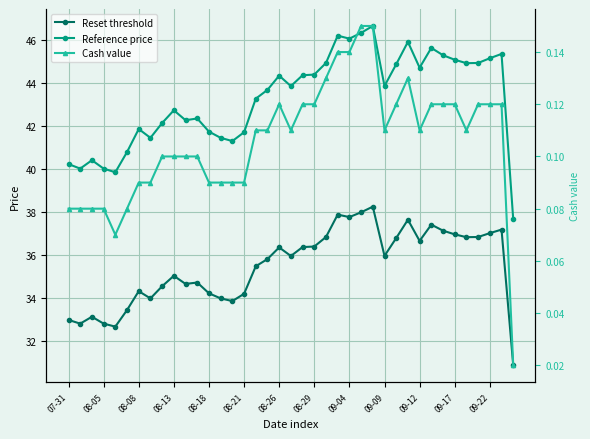

Is this an area chart (filled region under the line)?

No